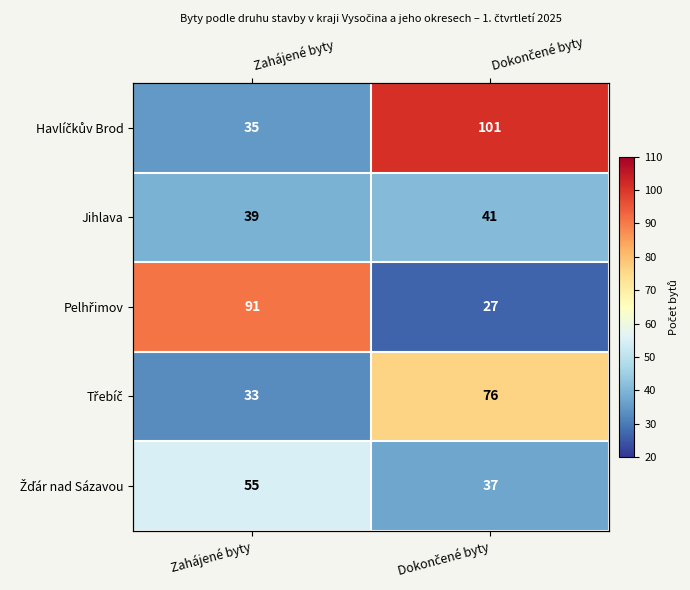

Which label corresponds to the largest value in the chart?

Dokončené byty